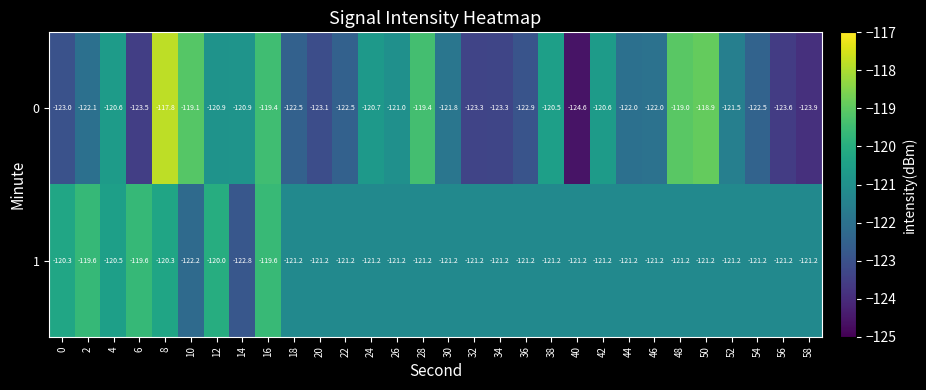

The 1 series shows -25.9 at 32. True or false?

False